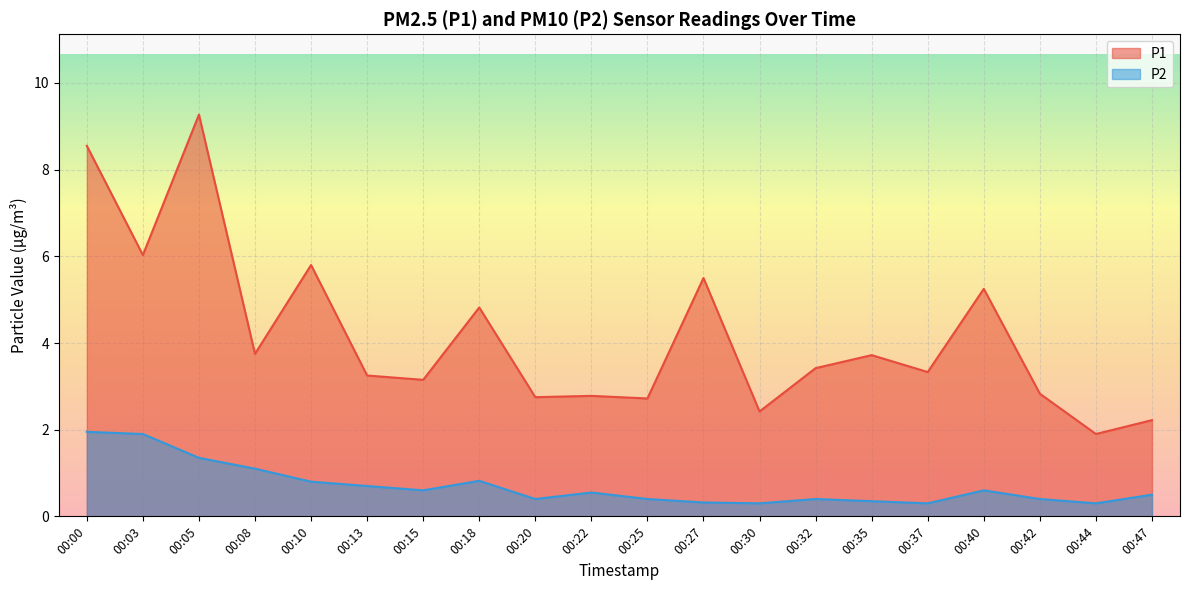

How many data points in P1 are above 3?

13